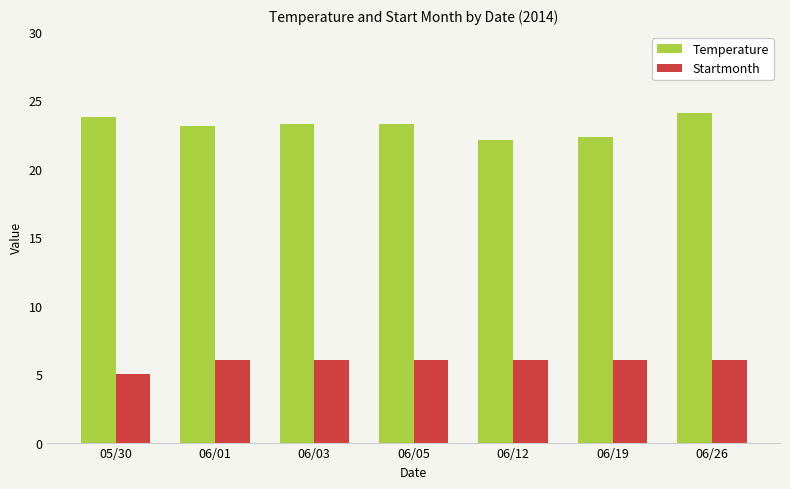

Which label corresponds to the smallest value in the chart?

05/30